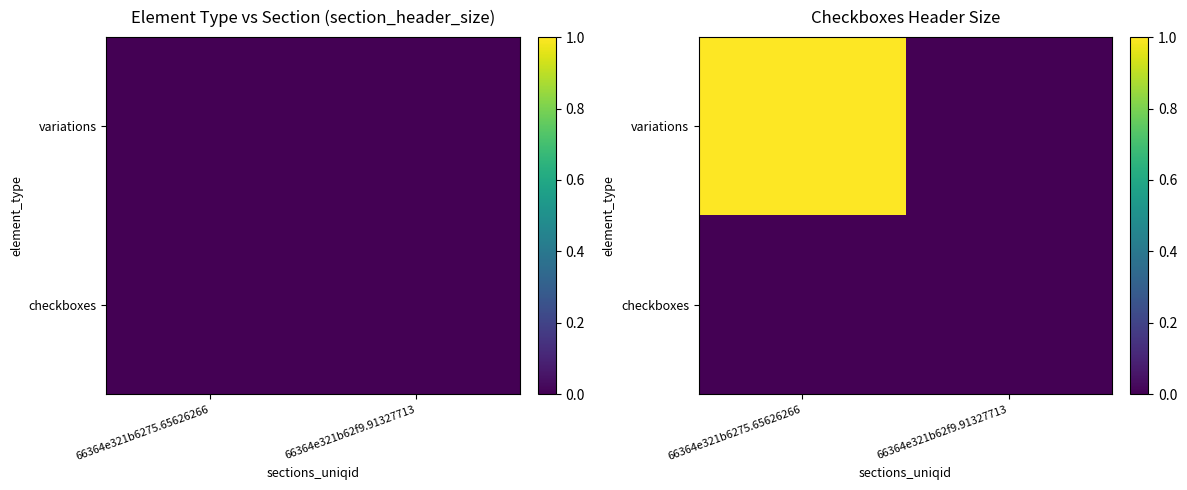

Rank the series at 66364e321b62f9.91327713 from highest to lowest value.

variations, checkboxes